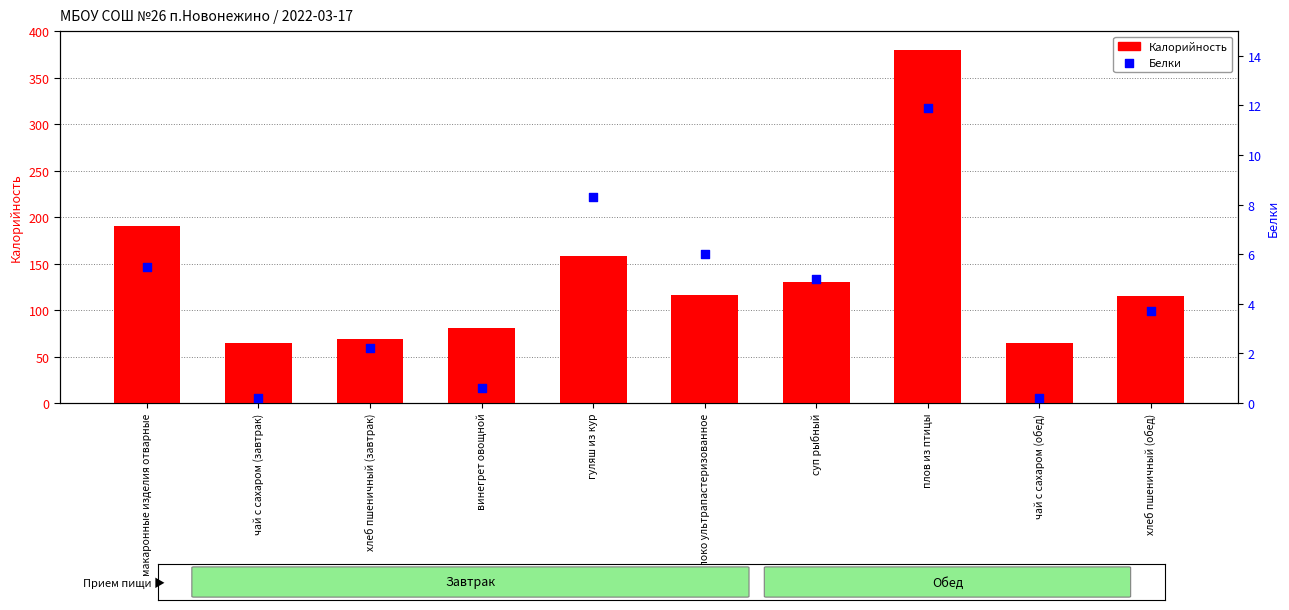

At how many categories does at least one series exceed 124?

4